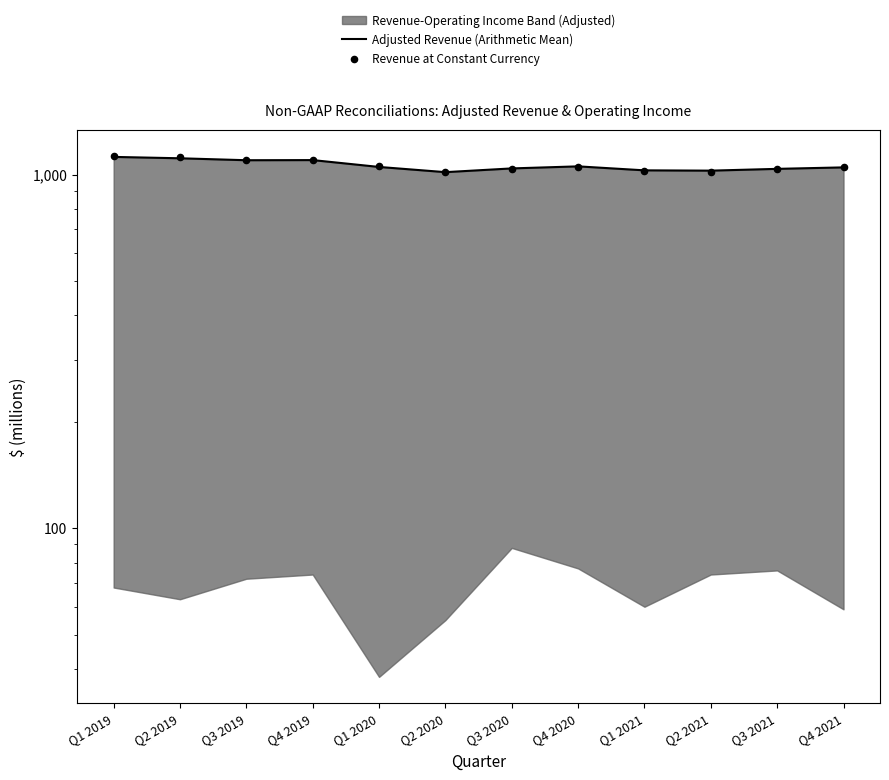

Which series has the largest Y range (max minus min)?

Revenue at Constant Currency